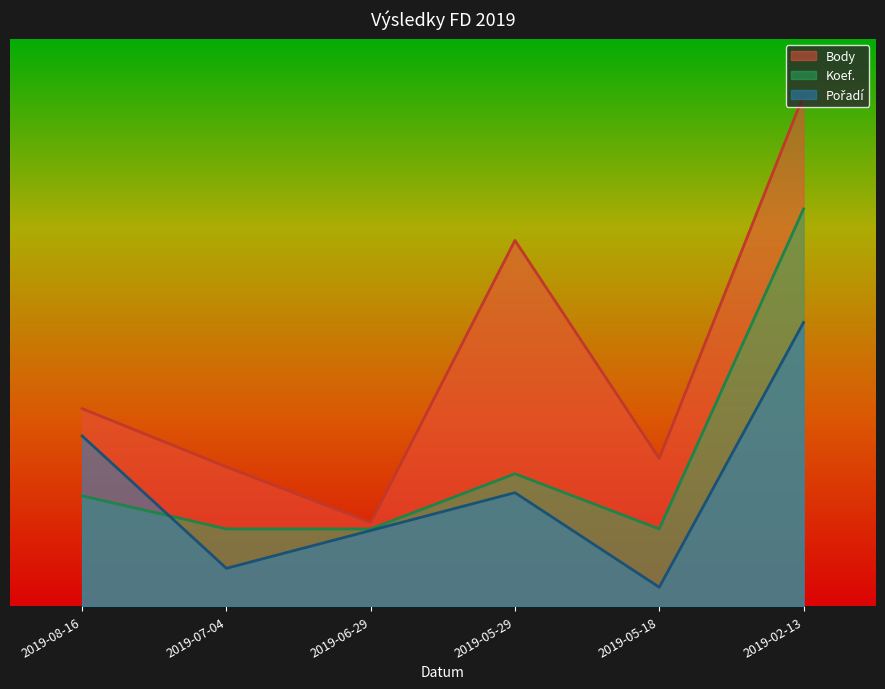

What is the total value across all series at 2019-07-04?

8964.5